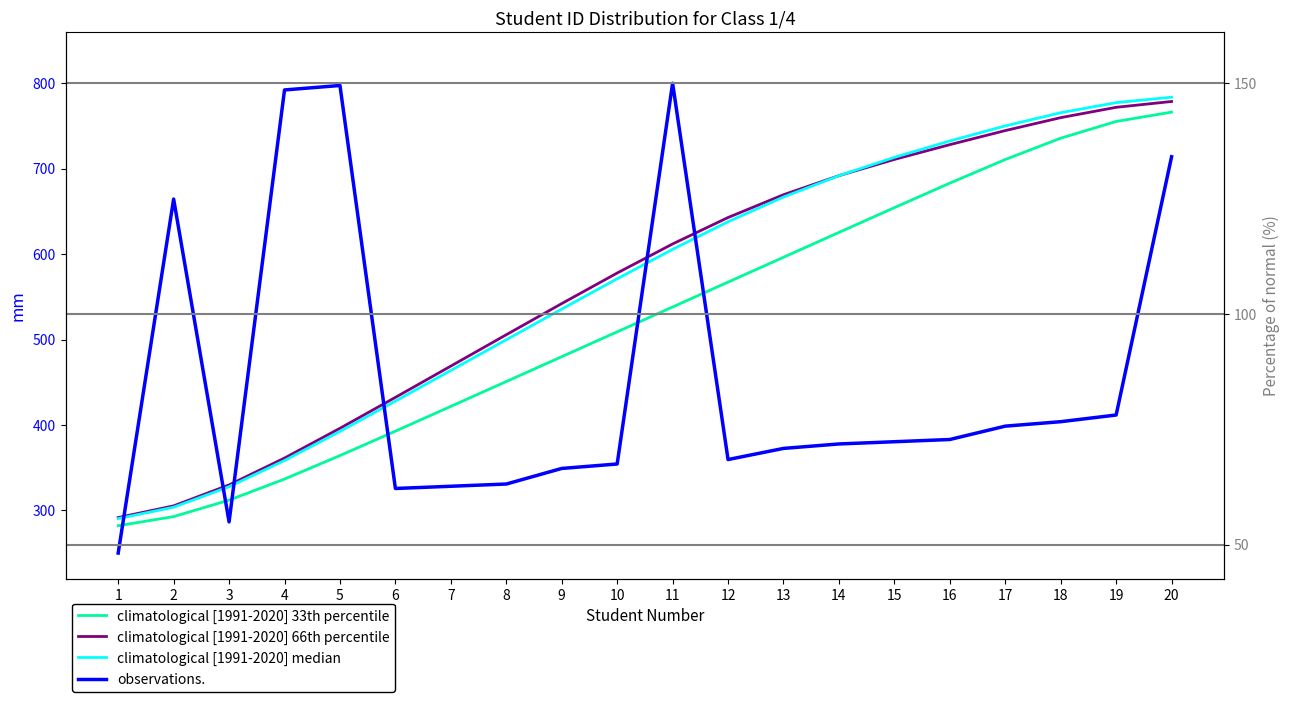

The value of climatological [1991-2020] median at 8 is 292.1. True or false?

False